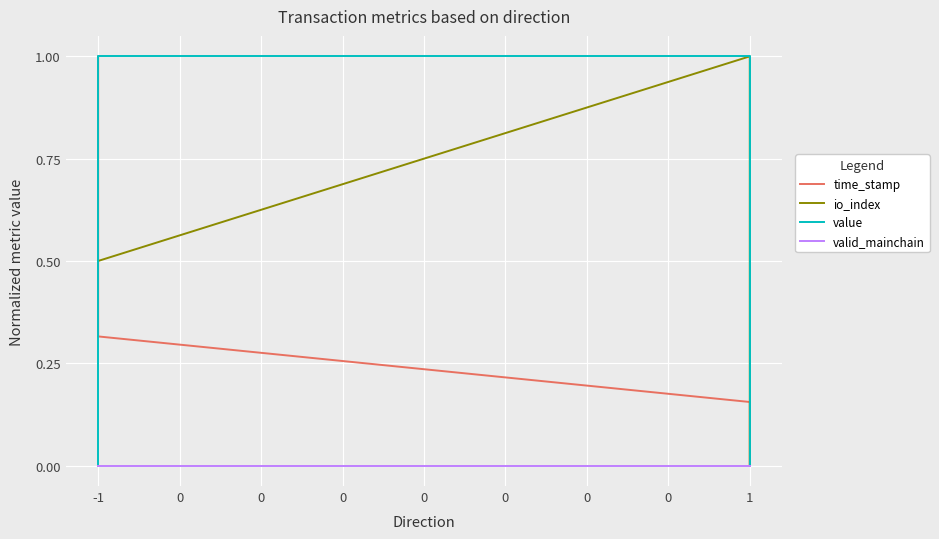

Which label corresponds to the largest value in the chart?

-1